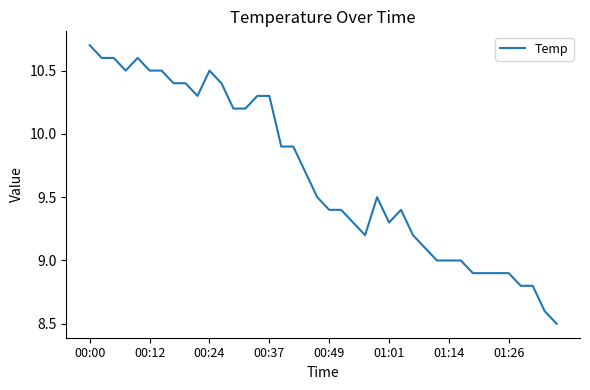

What is the difference between the maximum and minimum values?

2.2